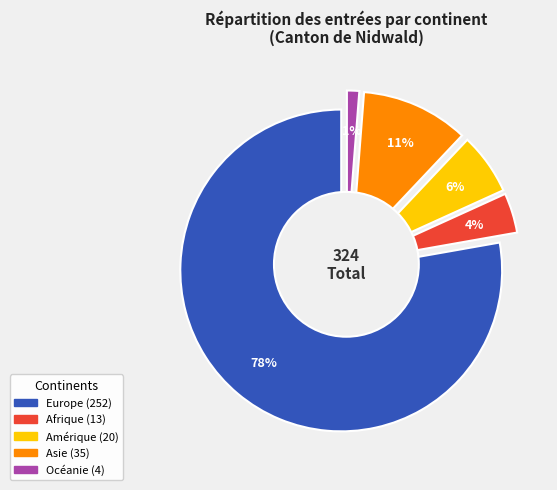

What portion of the pie excludes Afrique?

96.0%